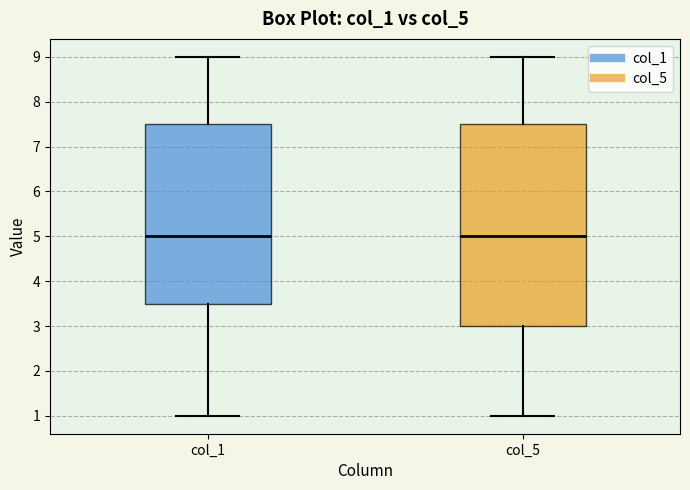

Reading left to right, transcribe this box plot: for each box, give where its median line is, the range the box spans, and where its two whiskers end, as read against the y-axis. The values are not printed on the chart, so give them approximately, as read against the axis.

col_1: median 5.0, box 3.5 to 7.5, whiskers 1.0 to 9.0
col_5: median 5.0, box 3.0 to 7.5, whiskers 1.0 to 9.0